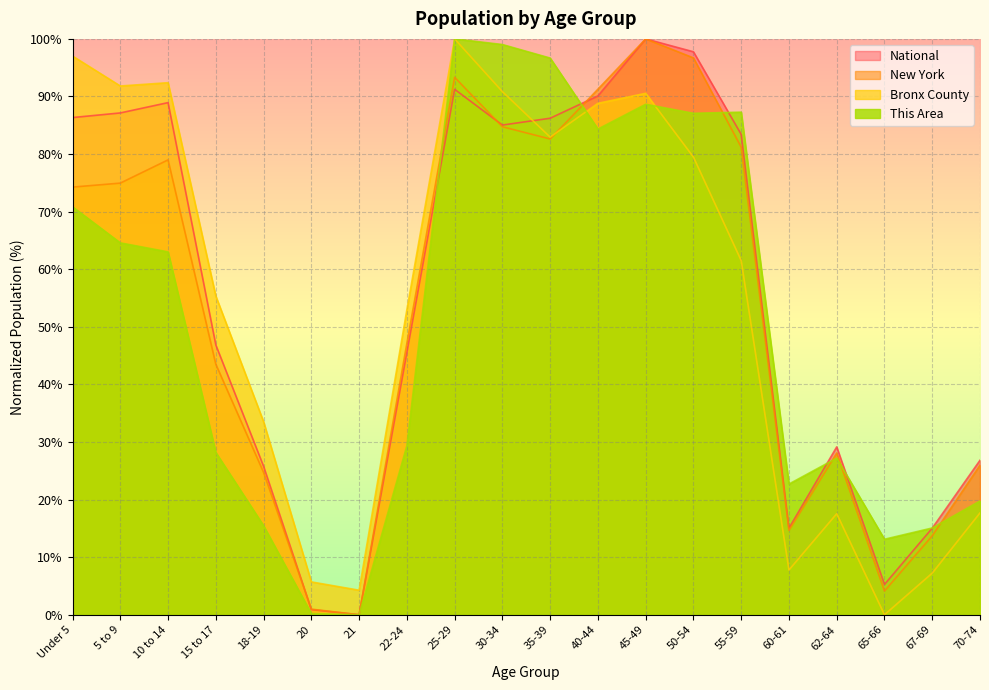

Which series changed the most between 30-34 and 70-74?

This Area